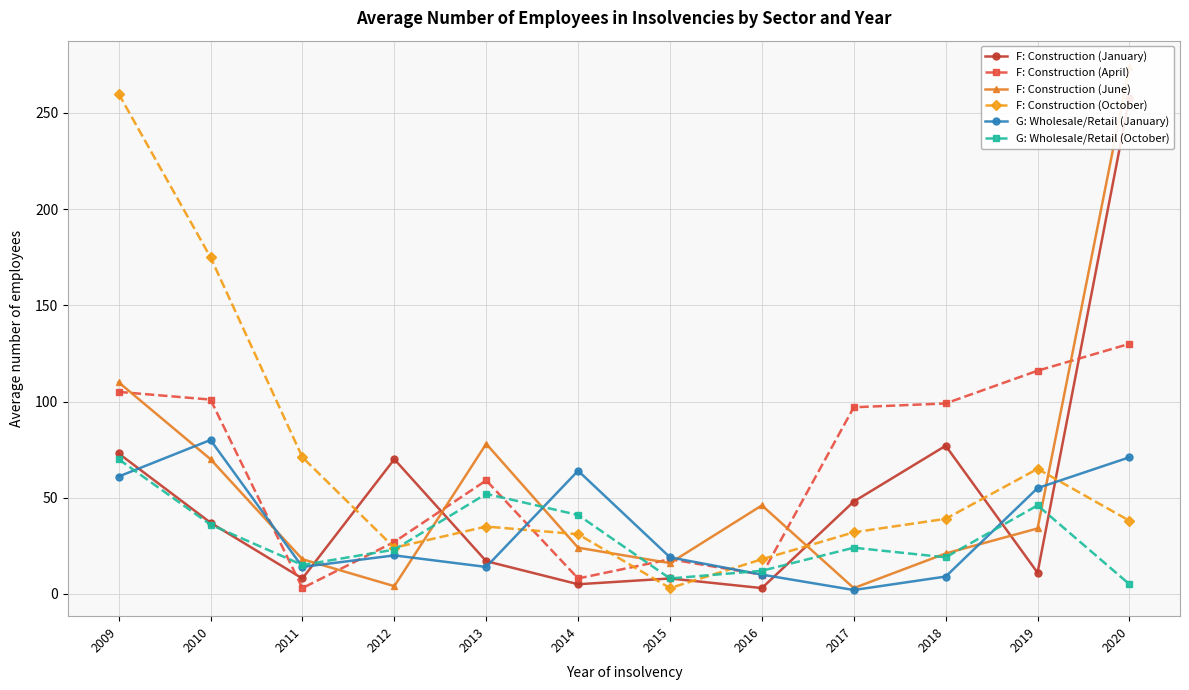

The F: Construction (June) series shows 26 at 2015. True or false?

False